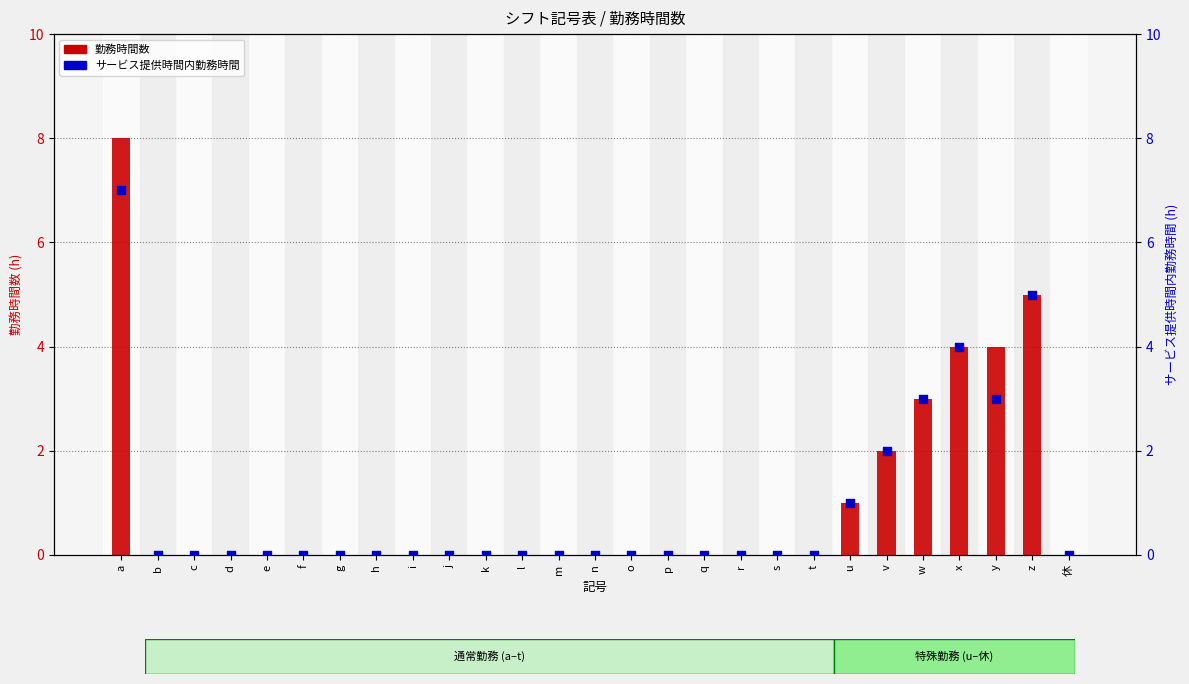

What are all the series names shown in the legend?

勤務時間数, サービス提供時間内勤務時間